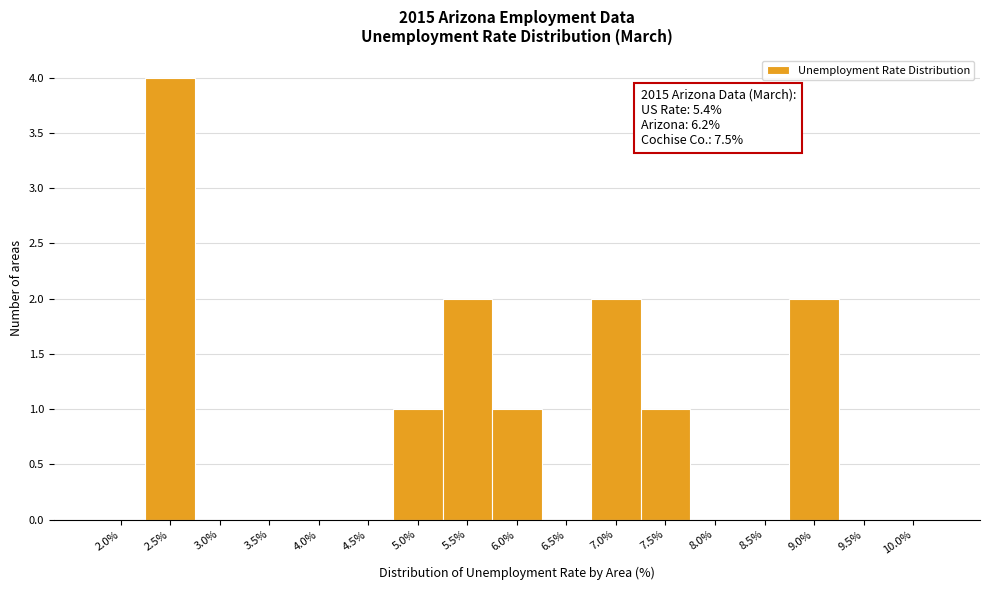

Reading left to right, extract all data points from this chart.

2.0%=0	2.5%=4	3.0%=0	3.5%=0	4.0%=0	4.5%=0	5.0%=1	5.5%=2	6.0%=1	6.5%=0	7.0%=2	7.5%=1	8.0%=0	8.5%=0	9.0%=2	9.5%=0	10.0%=0